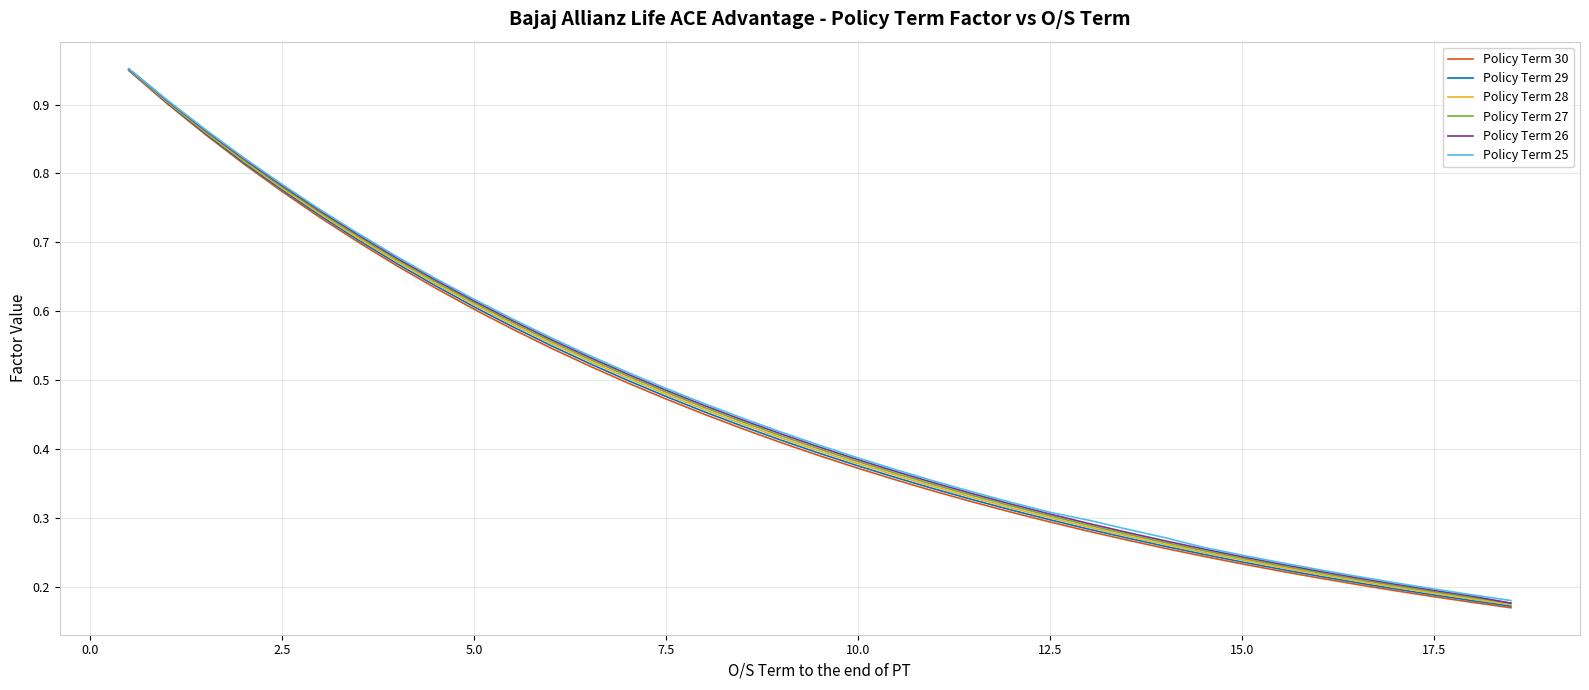

Which series has the widest spread of values?

Policy Term 30